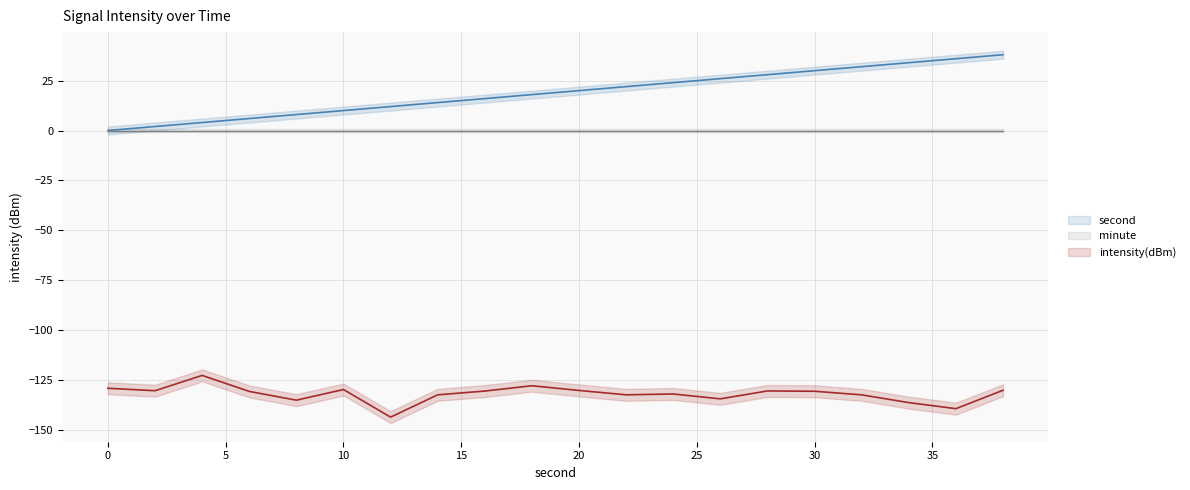

In intensity, how many points are lower than both neighbors (excluding endpoints)?

6